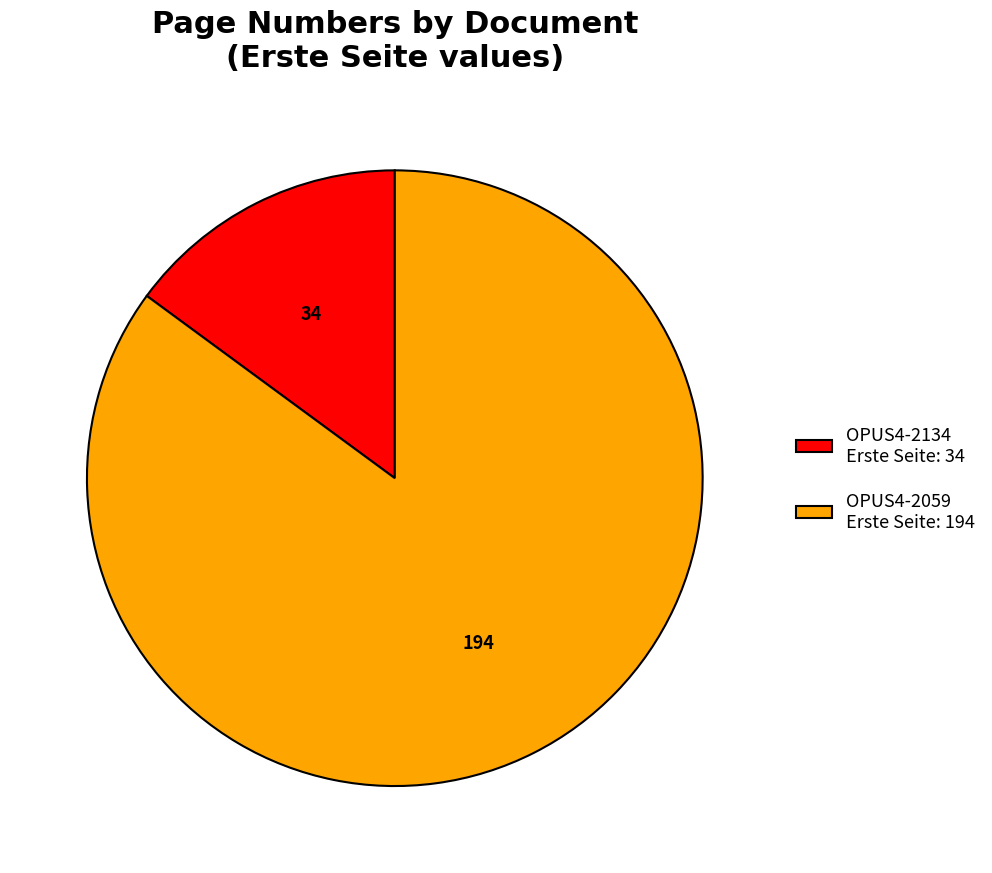

Rank the categories by value from highest to lowest.

OPUS4-2059, OPUS4-2134